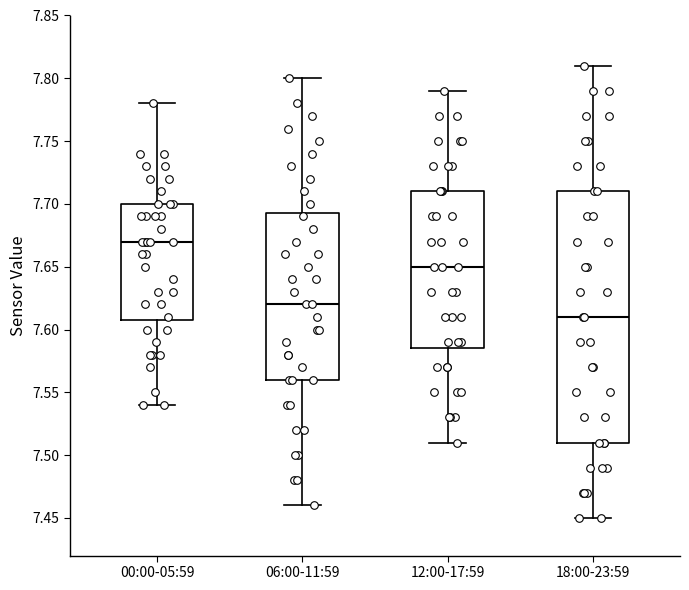

Reading left to right, read every box against the y-axis: the position of its median line, the range the box covers, and the ends of its whiskers. The values are not printed on the chart, so give them approximately, as read against the axis.

00:00-05:59: median 7.670, box 7.610 to 7.700, whiskers 7.540 to 7.780
06:00-11:59: median 7.620, box 7.560 to 7.695, whiskers 7.460 to 7.800
12:00-17:59: median 7.650, box 7.585 to 7.710, whiskers 7.510 to 7.790
18:00-23:59: median 7.610, box 7.510 to 7.710, whiskers 7.450 to 7.810